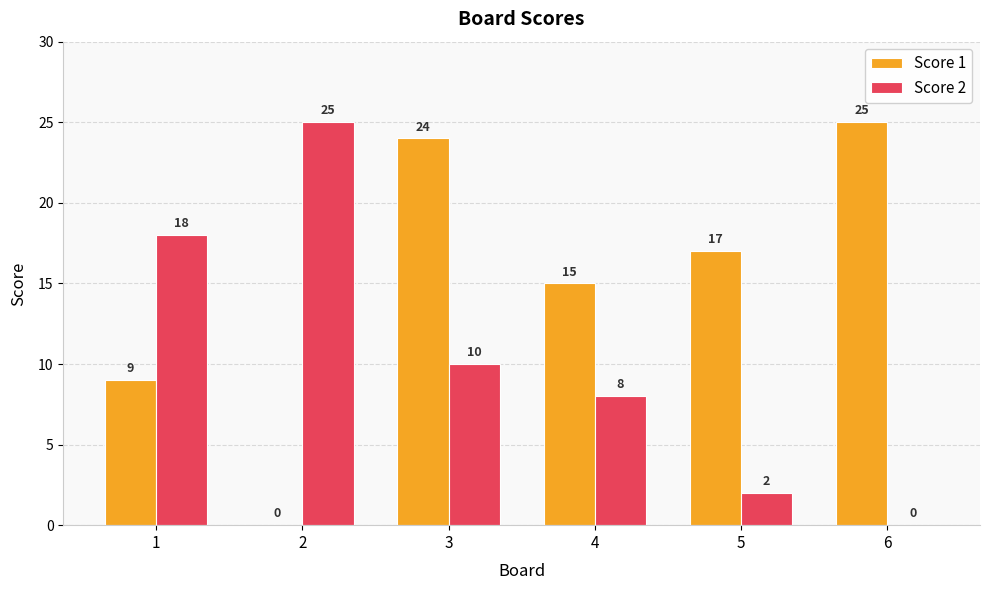

What is the maximum value shown in the chart?

25